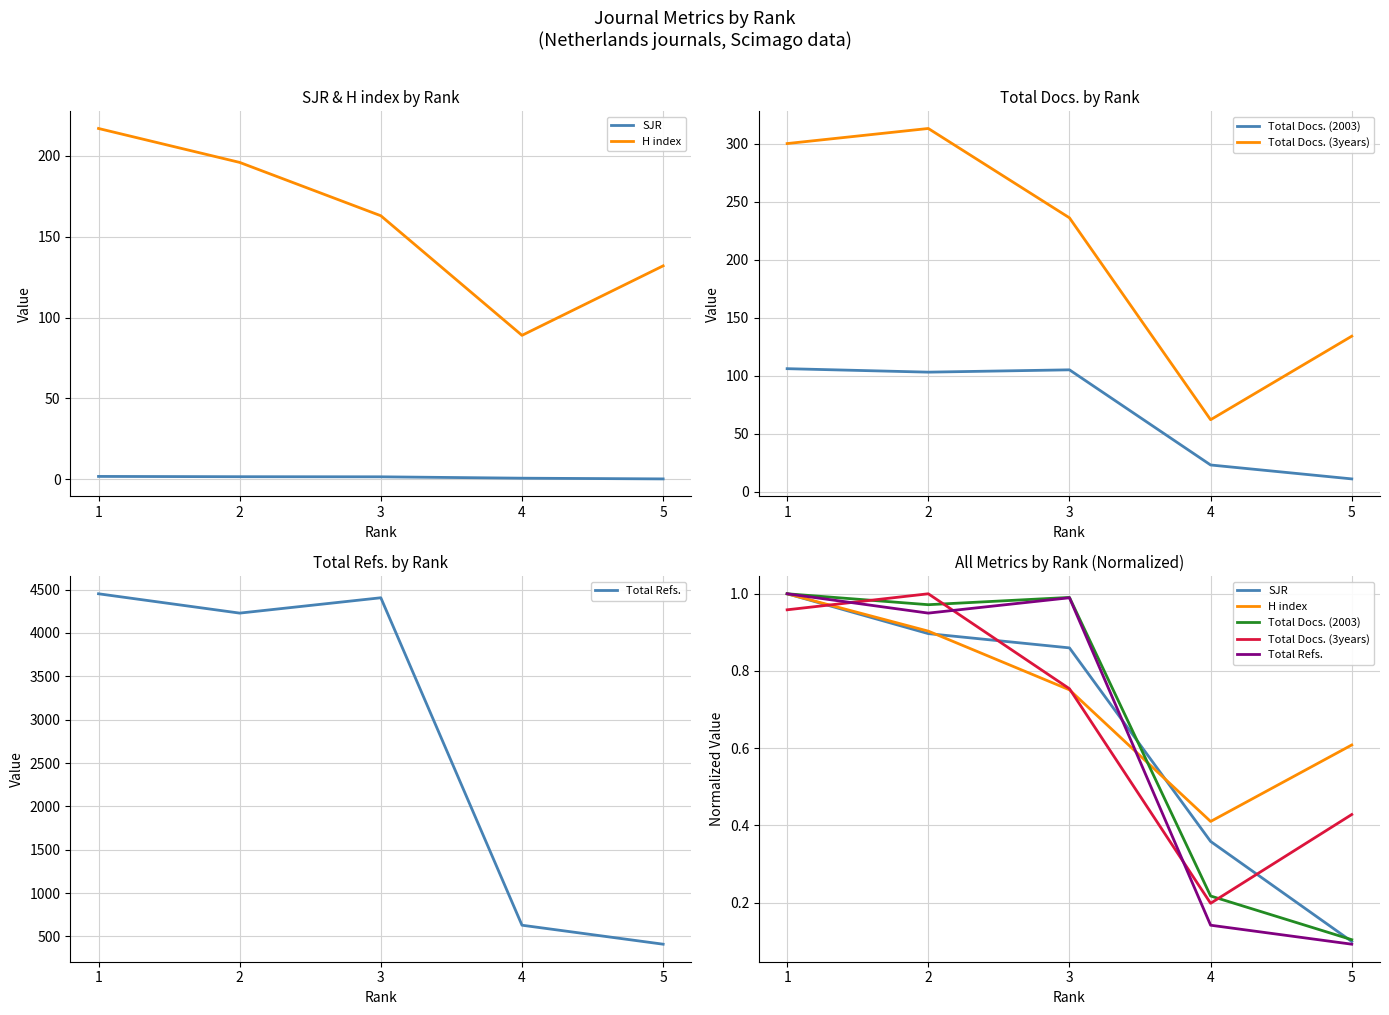

True or false: H index and Total Docs. (3years) intersect in this chart.

True